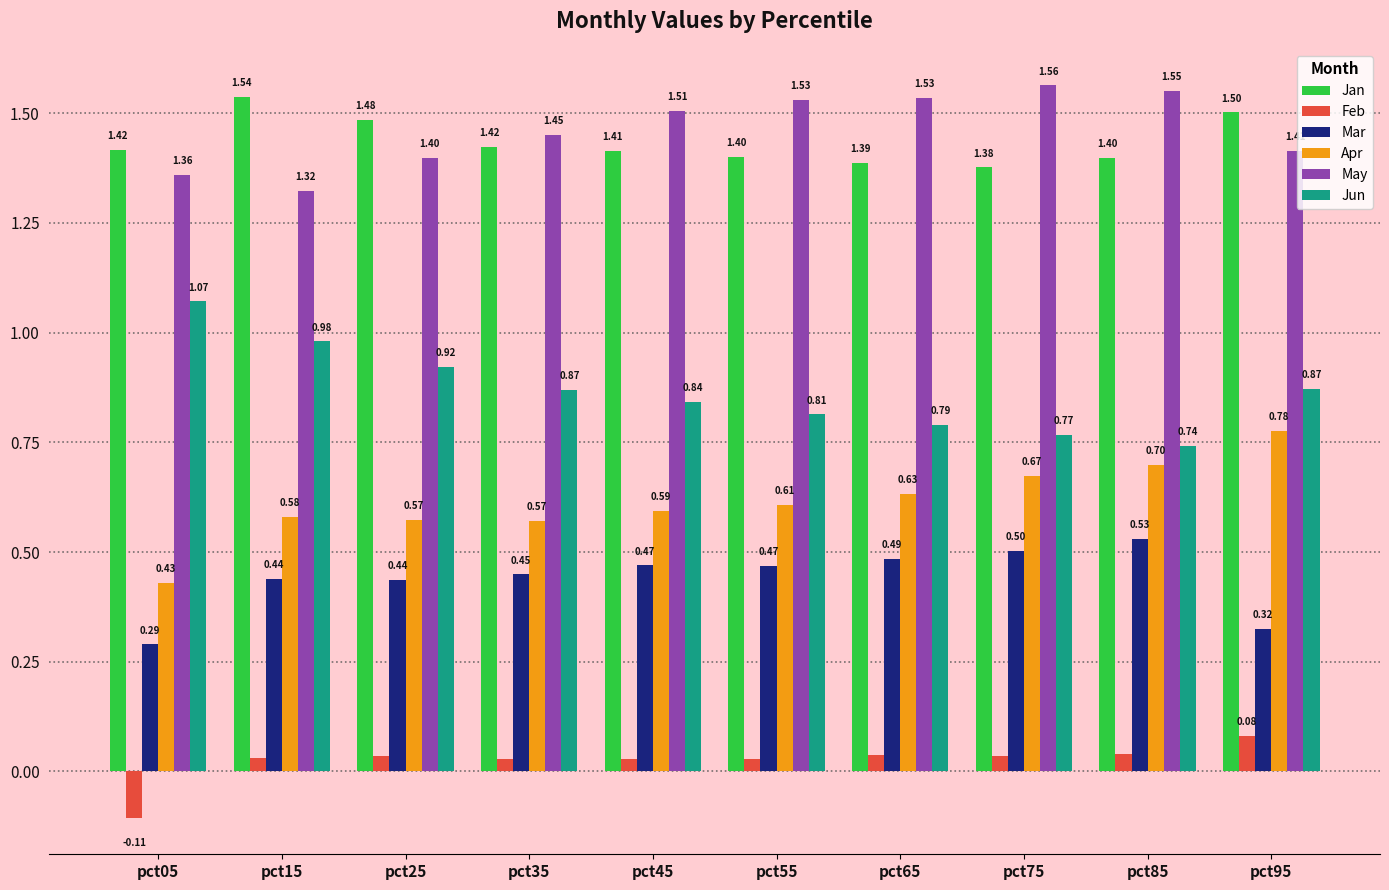

Are the bars grouped side by side (vs. stacked)?

Yes